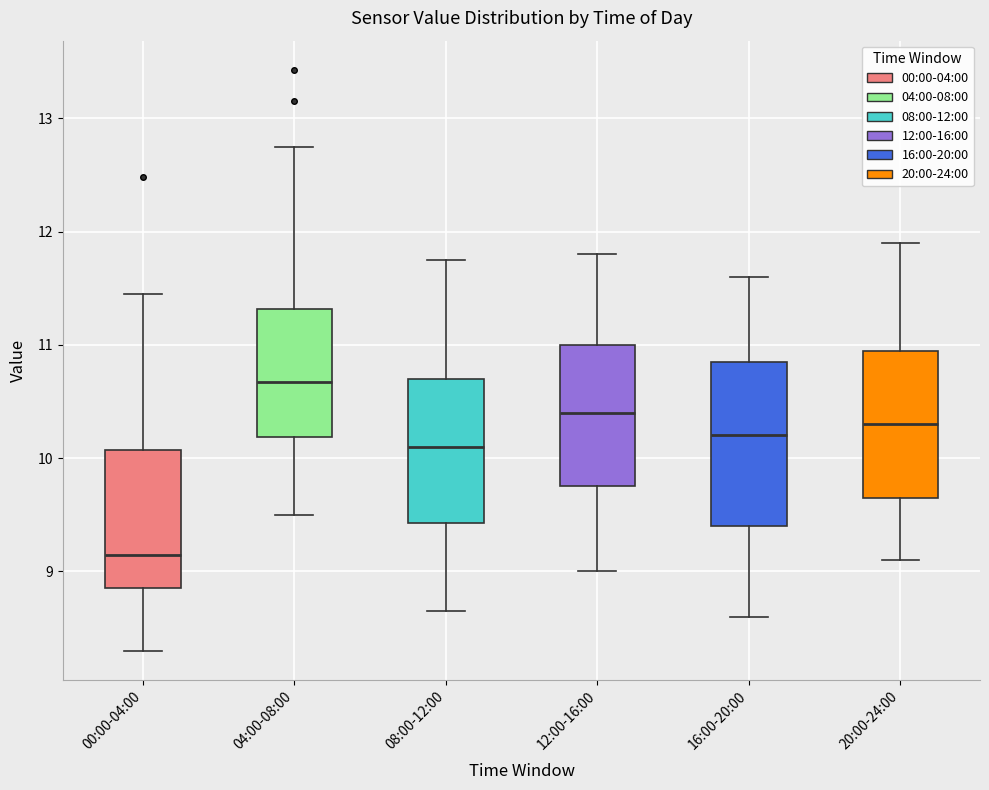

Where does the lower whisker of the box for 04:00-08:00 end on the y-axis? The values are not printed on the chart, so give them approximately, as read against the axis.

9.5